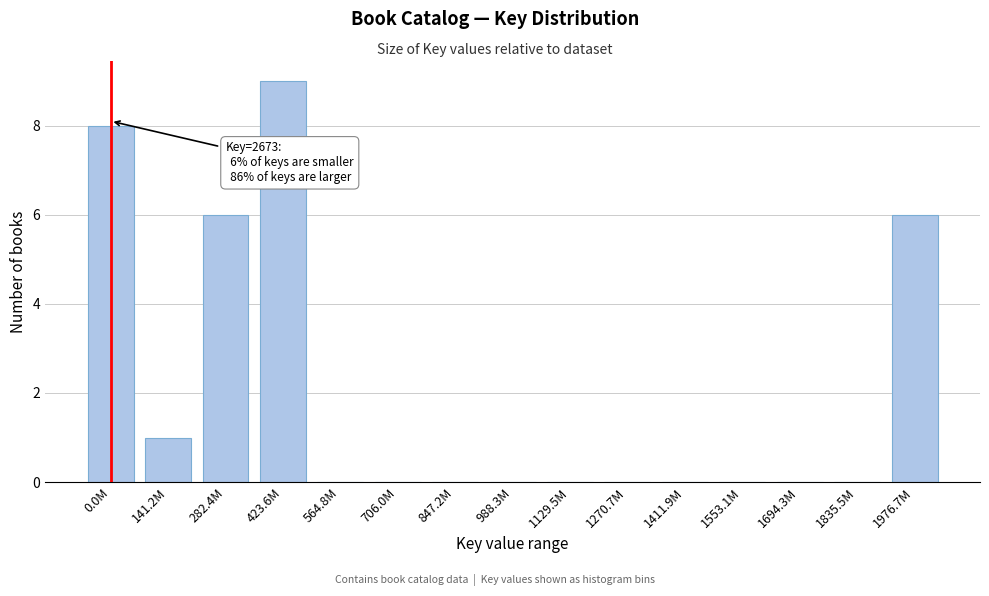

Reading left to right, extract all data points from this chart.

0.0M=8	141.2M=1	282.4M=6	423.6M=9	564.8M=0	706.0M=0	847.2M=0	988.3M=0	1129.5M=0	1270.7M=0	1411.9M=0	1553.1M=0	1694.3M=0	1835.5M=0	1976.7M=6